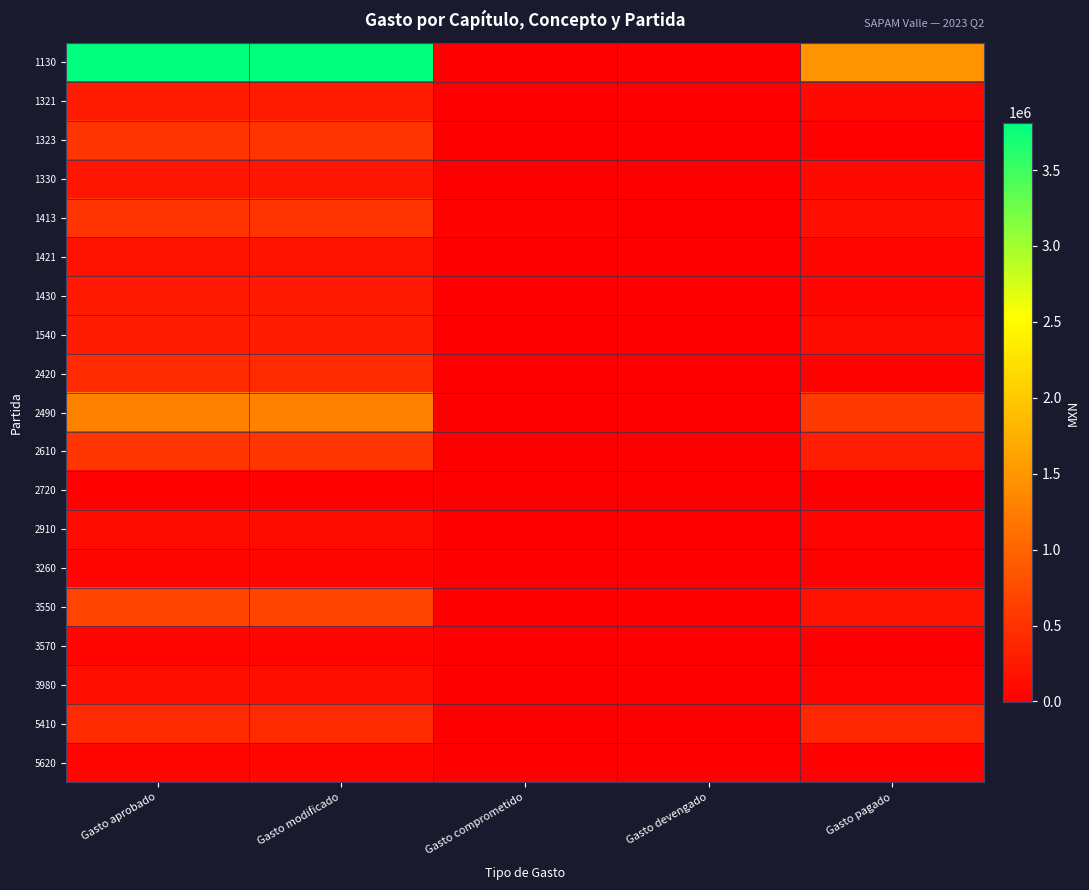

Reading left to right, extract all data points from this chart.

1130: Gasto aprobado=3812537.6	Gasto modificado=3812537.6	Gasto comprometido=0.0	Gasto devengado=-3834.7	Gasto pagado=1466671.6
1321: Gasto aprobado=263802.0	Gasto modificado=263802.0	Gasto comprometido=0.0	Gasto devengado=0.0	Gasto pagado=105175.5
1323: Gasto aprobado=522208.2	Gasto modificado=522208.2	Gasto comprometido=0.0	Gasto devengado=0.0	Gasto pagado=13541.6
1330: Gasto aprobado=217919.6	Gasto modificado=217919.6	Gasto comprometido=0.0	Gasto devengado=0.0	Gasto pagado=98096.1
1413: Gasto aprobado=522228.9	Gasto modificado=522228.9	Gasto comprometido=29068.9	Gasto devengado=-7121.5	Gasto pagado=143206.3
1421: Gasto aprobado=199964.9	Gasto modificado=199964.9	Gasto comprometido=0.0	Gasto devengado=0.0	Gasto pagado=53681.1
1430: Gasto aprobado=250956.3	Gasto modificado=250956.3	Gasto comprometido=0.0	Gasto devengado=0.0	Gasto pagado=76696.6
1540: Gasto aprobado=288000.0	Gasto modificado=288000.0	Gasto comprometido=0.0	Gasto devengado=0.0	Gasto pagado=116142.8
2420: Gasto aprobado=418292.5	Gasto modificado=418292.5	Gasto comprometido=0.0	Gasto devengado=0.0	Gasto pagado=31079.3
2490: Gasto aprobado=1290547.8	Gasto modificado=1290547.8	Gasto comprometido=0.0	Gasto devengado=0.0	Gasto pagado=578880.8
2610: Gasto aprobado=532664.1	Gasto modificado=532664.1	Gasto comprometido=15.8	Gasto devengado=-504.8	Gasto pagado=291575.3
2720: Gasto aprobado=18422.2	Gasto modificado=18422.2	Gasto comprometido=0.0	Gasto devengado=0.0	Gasto pagado=0.0
2910: Gasto aprobado=126130.7	Gasto modificado=126130.7	Gasto comprometido=0.0	Gasto devengado=0.0	Gasto pagado=46005.9
3260: Gasto aprobado=71792.3	Gasto modificado=71792.3	Gasto comprometido=0.0	Gasto devengado=0.0	Gasto pagado=22800.0
3550: Gasto aprobado=673414.2	Gasto modificado=673414.2	Gasto comprometido=0.0	Gasto devengado=0.0	Gasto pagado=195984.8
3570: Gasto aprobado=69315.3	Gasto modificado=69315.3	Gasto comprometido=0.0	Gasto devengado=0.0	Gasto pagado=0.0
3980: Gasto aprobado=153134.0	Gasto modificado=153134.0	Gasto comprometido=0.0	Gasto devengado=0.0	Gasto pagado=41818.4
5410: Gasto aprobado=430000.0	Gasto modificado=430000.0	Gasto comprometido=0.0	Gasto devengado=0.0	Gasto pagado=381950.8
5620: Gasto aprobado=60000.0	Gasto modificado=60000.0	Gasto comprometido=0.0	Gasto devengado=0.0	Gasto pagado=8950.0